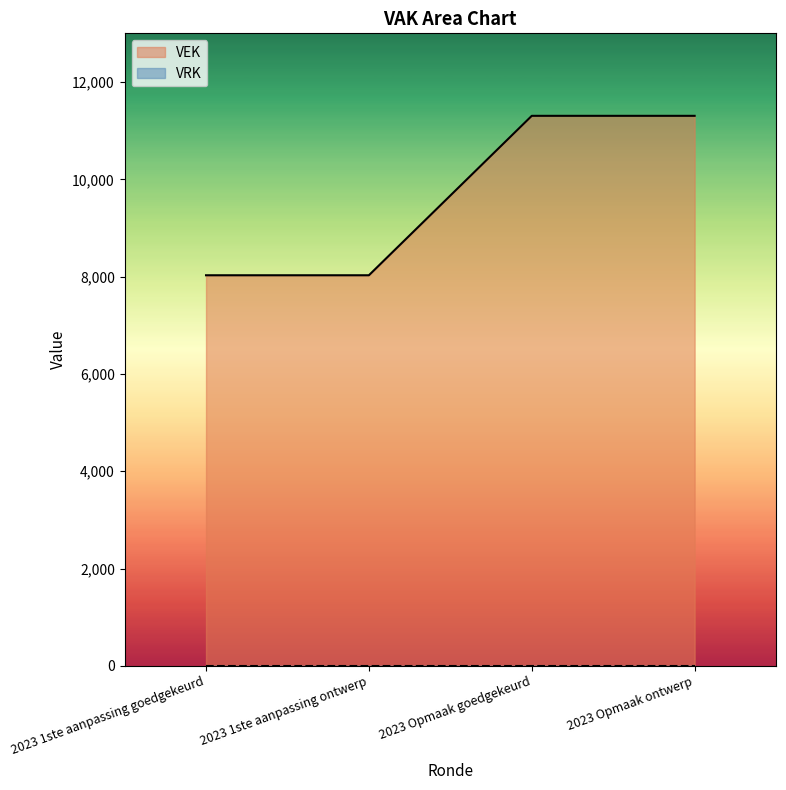

Rank the categories by value from highest to lowest.

2023 Opmaak goedgekeurd, 2023 Opmaak ontwerp, 2023 1ste aanpassing goedgekeurd, 2023 1ste aanpassing ontwerp